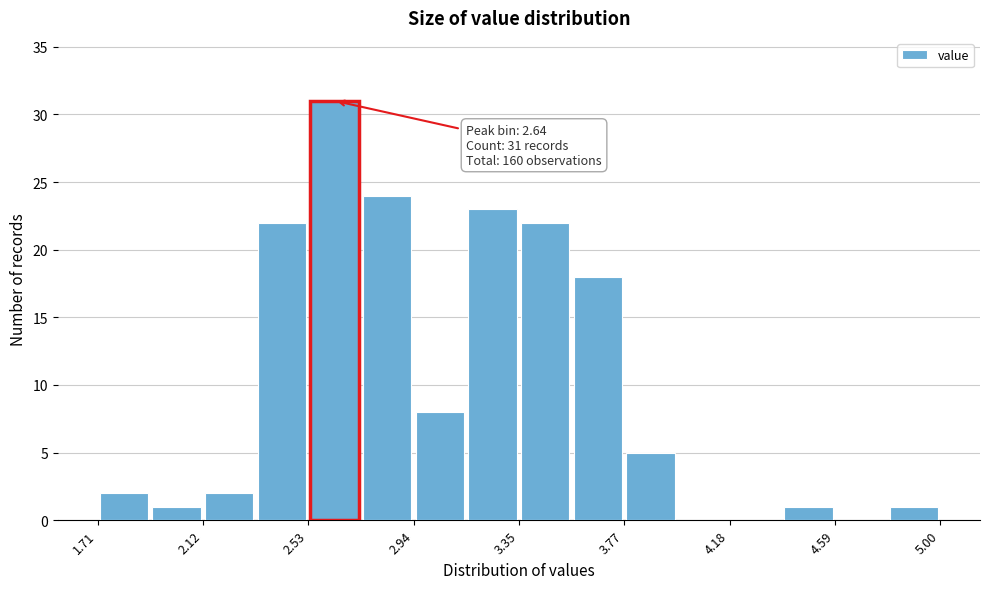

Over which range of the x-axis is the bar tallest?

2.55 to 2.75